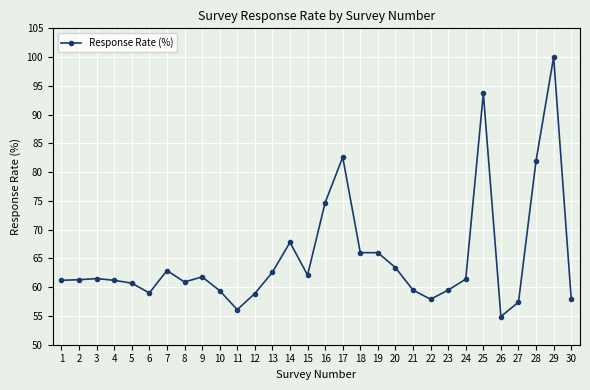

What is the greatest value displayed?

100.0